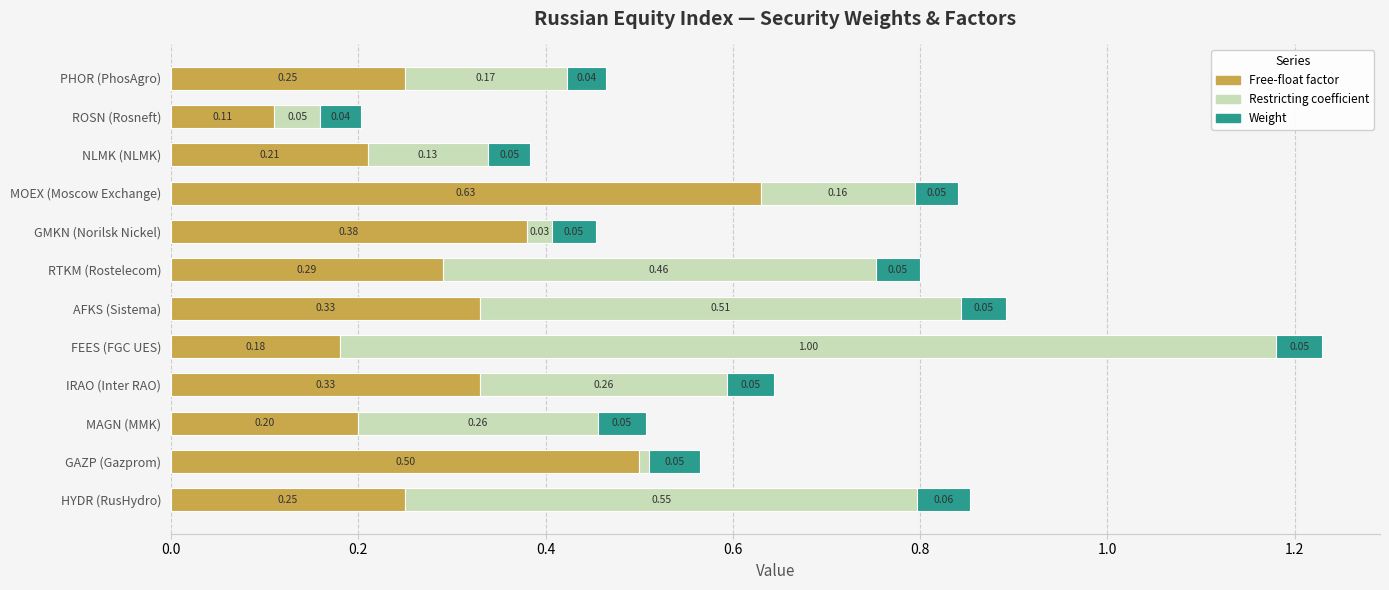

At which category is the sum across all series the highest?

FEES (FGC UES)